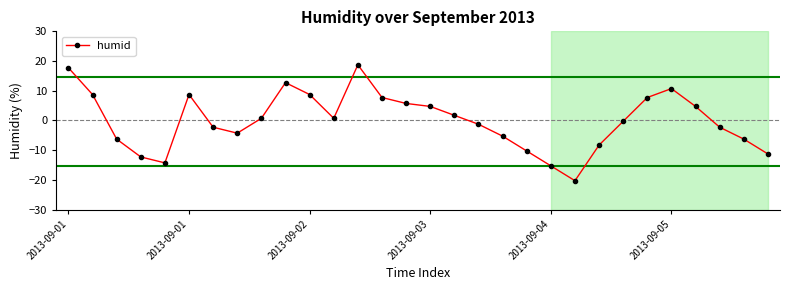

How many interior local peaks (higher than both neighbors) does the data have?

4